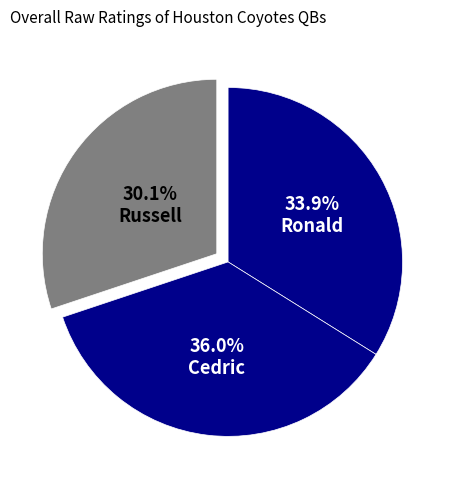

To the nearest percent, what is the difference between the largest and smallest slice percentages?

6%